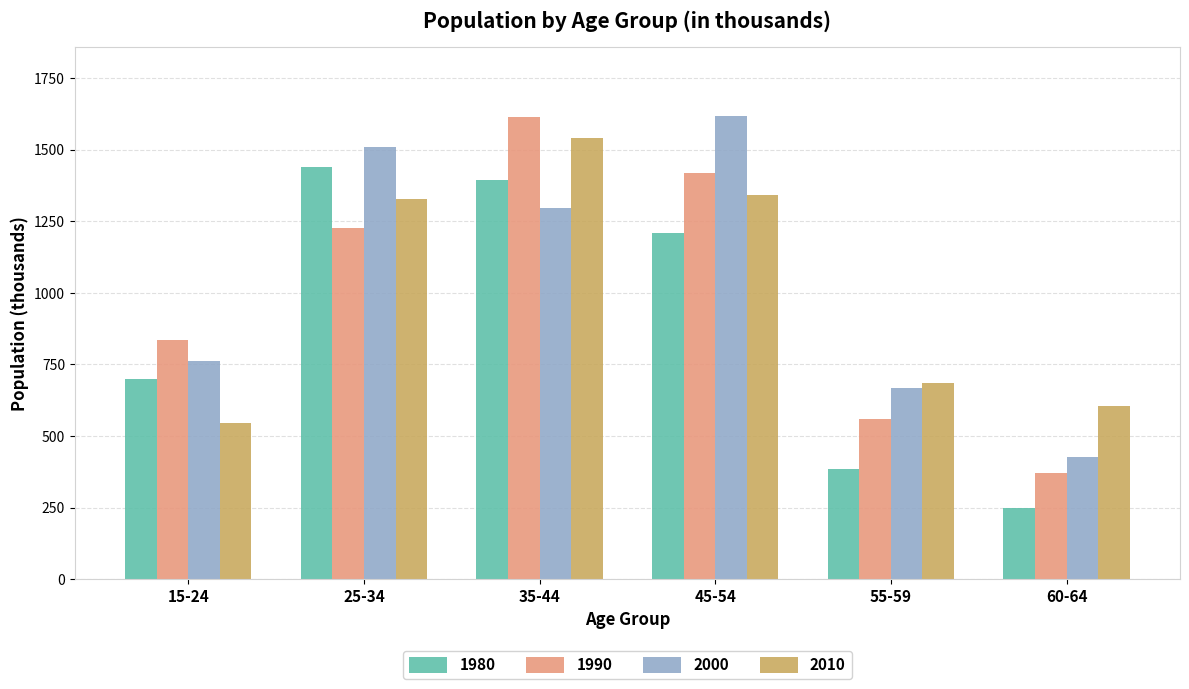

Where is 1990 nearest to the value 993?

15-24